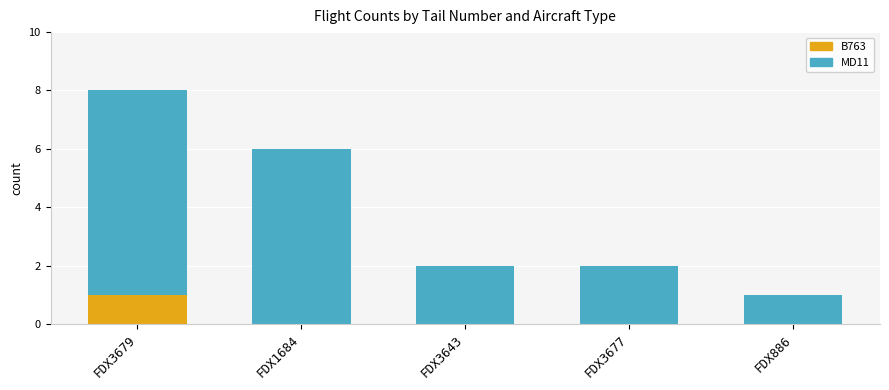

Is it true that B763 equals 0 at FDX886?

True